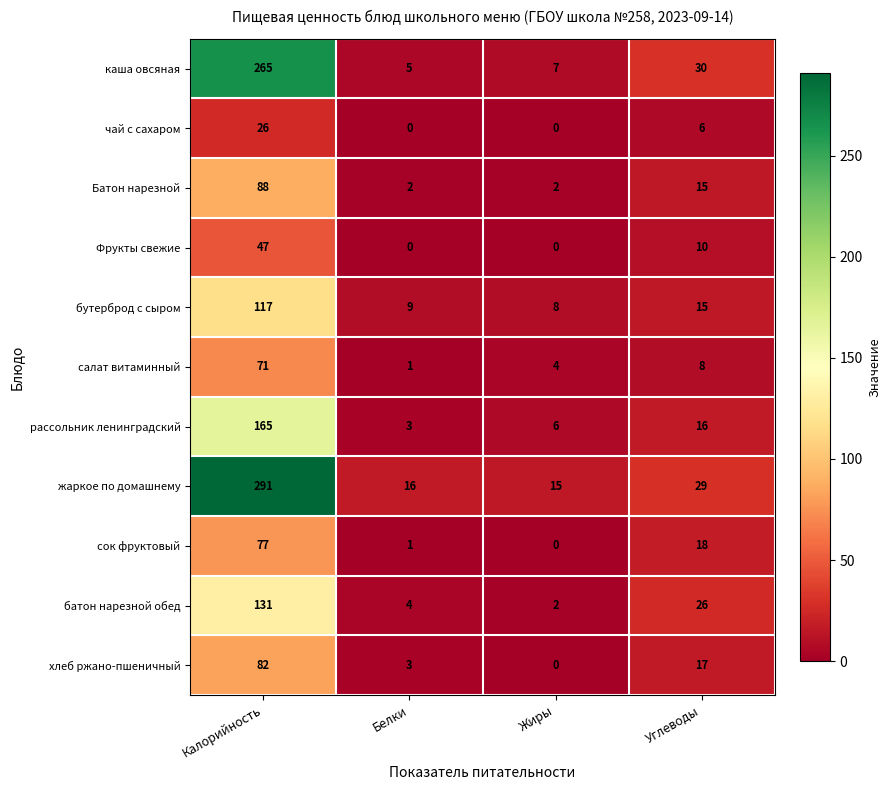

What is the difference between the батон нарезной обед values at Жиры and Углеводы?

24